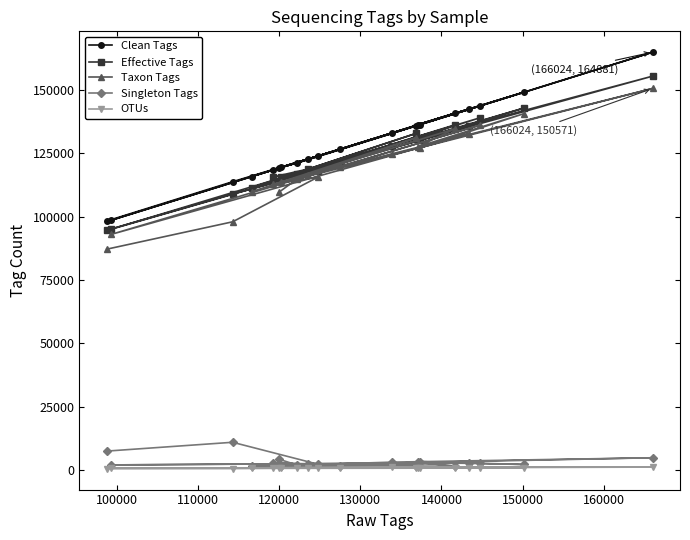

At how many categories does at least one series exceed 107375?

18